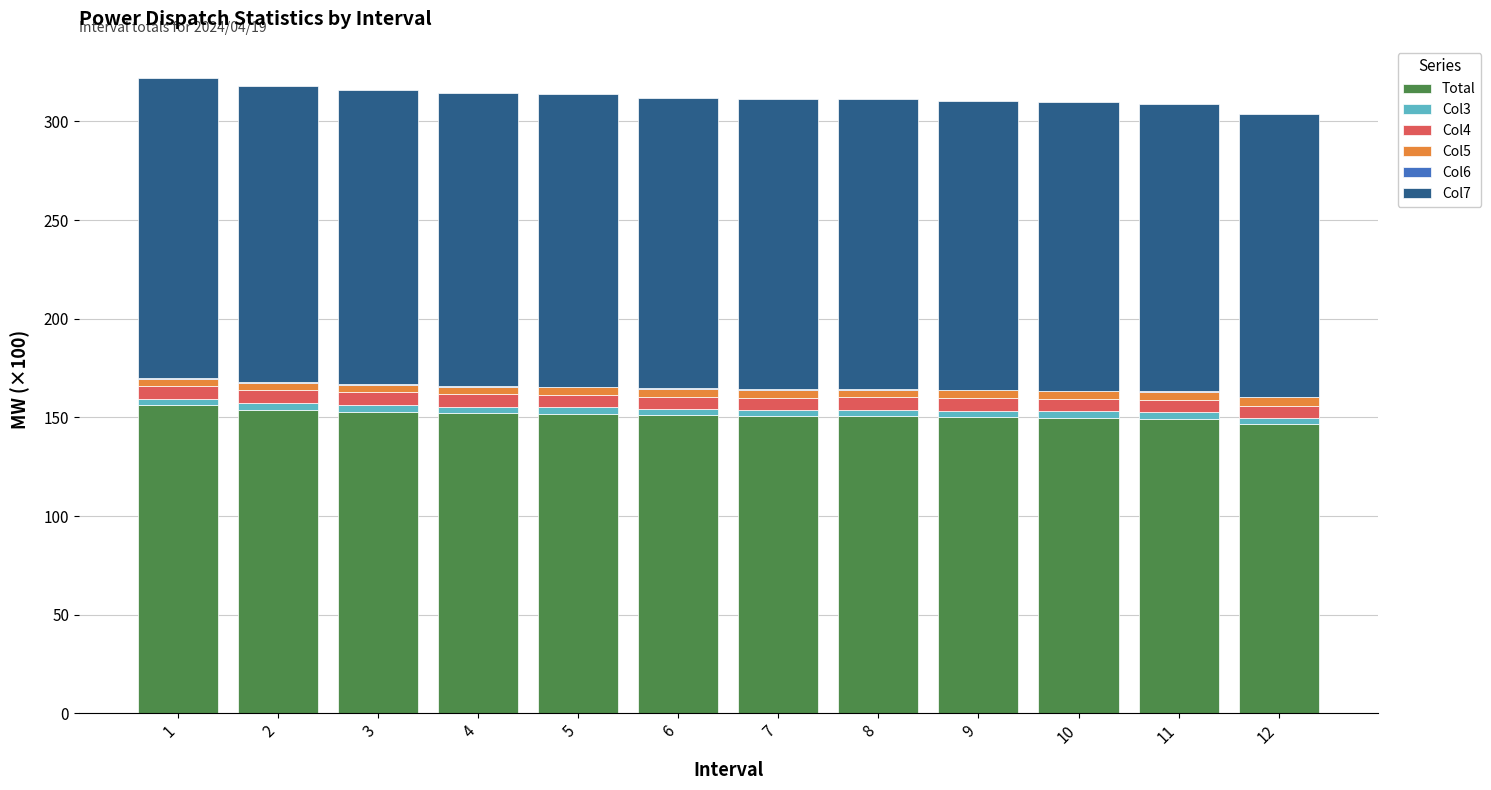

Count the number of data series in this chart.

6